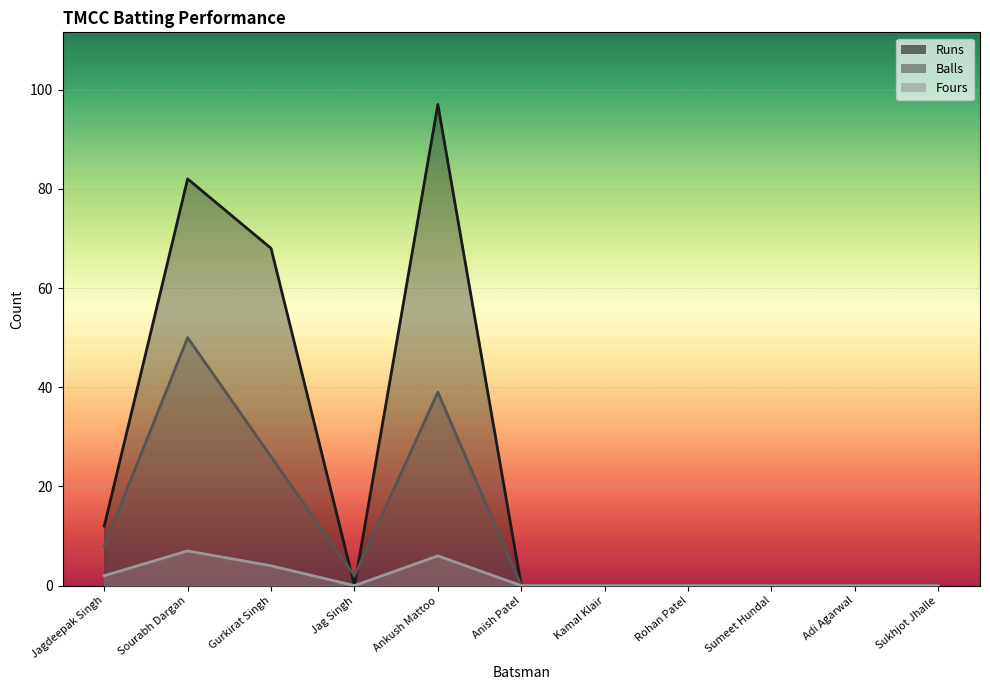

Reading left to right, transcribe all the data shown in this chart.

Runs: Jagdeepak Singh=12	Sourabh Dargan=82	Gurkirat Singh=68	Jag Singh=0	Ankush Mattoo=97	Anish Patel=0	Kamal Klair=0	Rohan Patel=0	Sumeet Hundal=0	Adi Agarwal=0	Sukhjot Jhalle=0
Balls: Jagdeepak Singh=8	Sourabh Dargan=50	Gurkirat Singh=26	Jag Singh=2	Ankush Mattoo=39	Anish Patel=0	Kamal Klair=0	Rohan Patel=0	Sumeet Hundal=0	Adi Agarwal=0	Sukhjot Jhalle=0
Fours: Jagdeepak Singh=2	Sourabh Dargan=7	Gurkirat Singh=4	Jag Singh=0	Ankush Mattoo=6	Anish Patel=0	Kamal Klair=0	Rohan Patel=0	Sumeet Hundal=0	Adi Agarwal=0	Sukhjot Jhalle=0